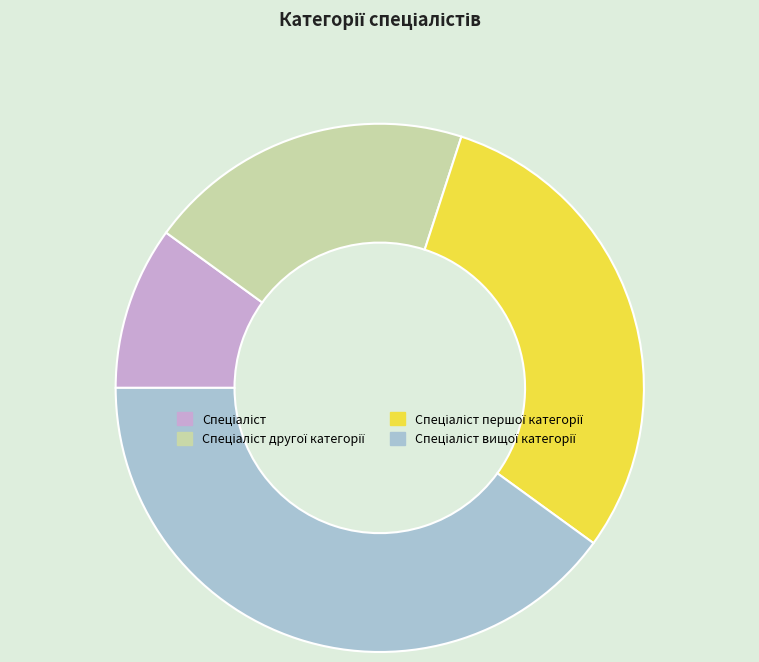

Does any single category account for the majority?

No